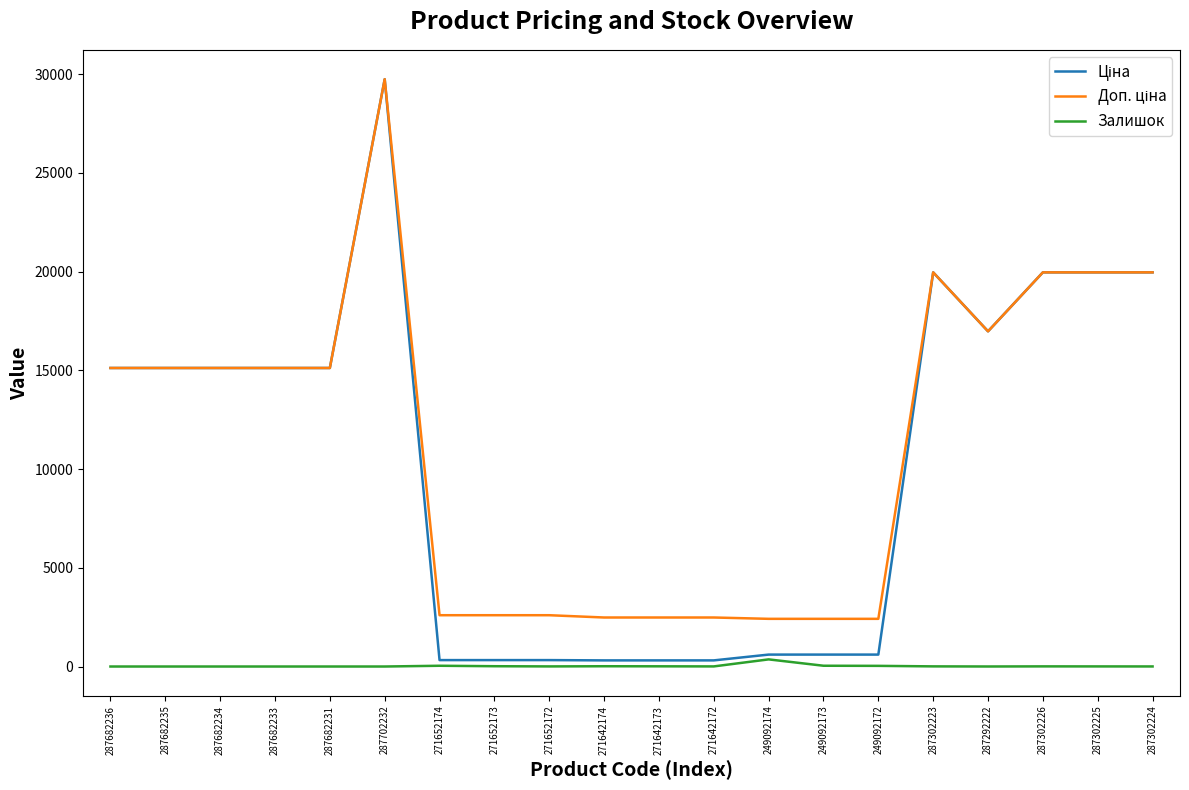

At which category is the sum across all series the highest?

287702232